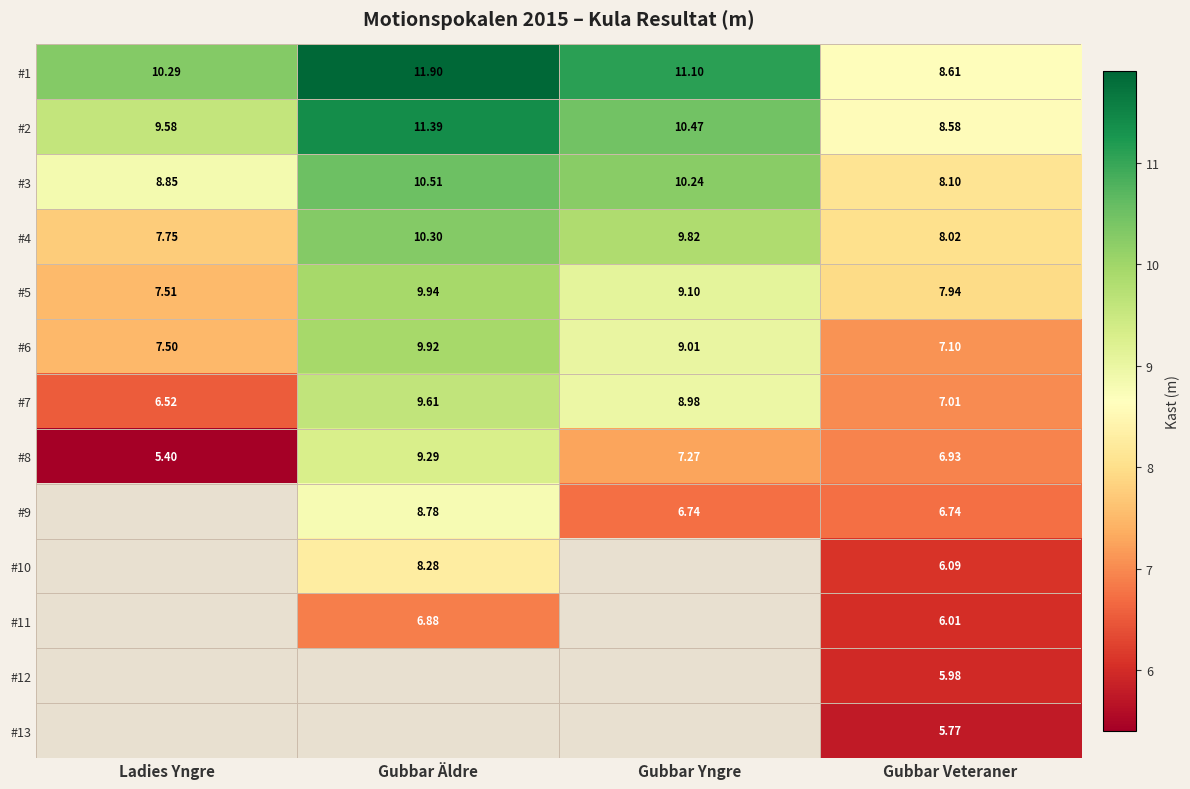

What is the difference between the maximum and minimum values in the #2 series?

2.8